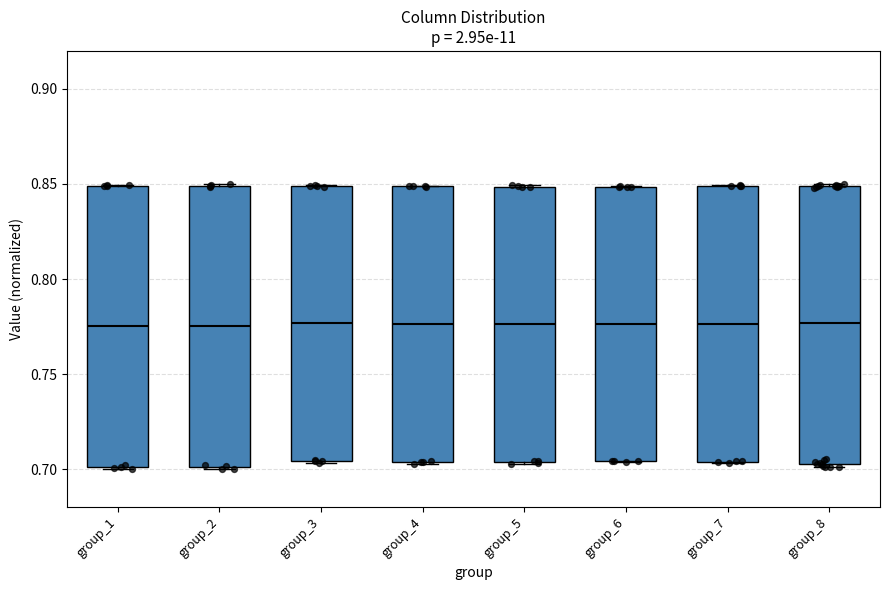

Where is the lower edge of the box for group_8 on the y-axis? The values are not printed on the chart, so give them approximately, as read against the axis.

0.705